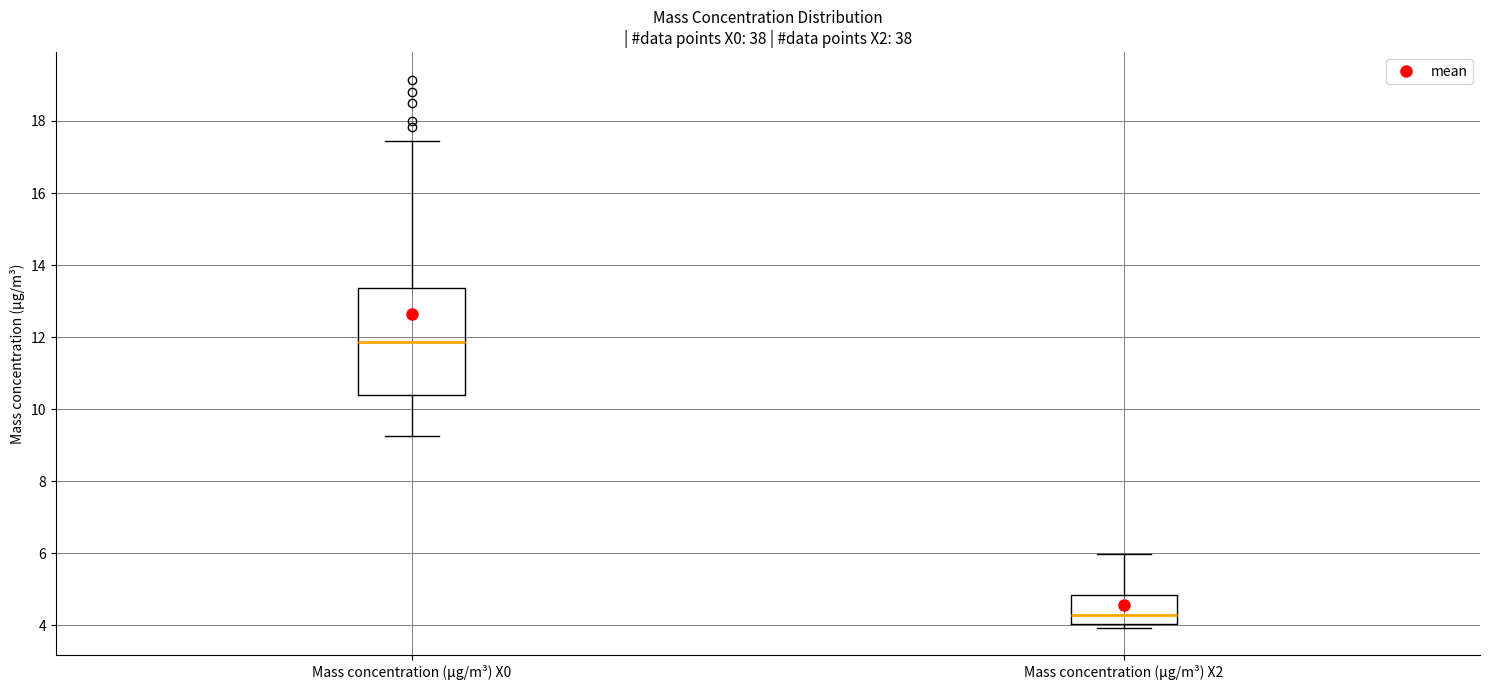

Which box is the tallest, from its lower edge to its upper edge?

Mass concentration (μg/m³) X0